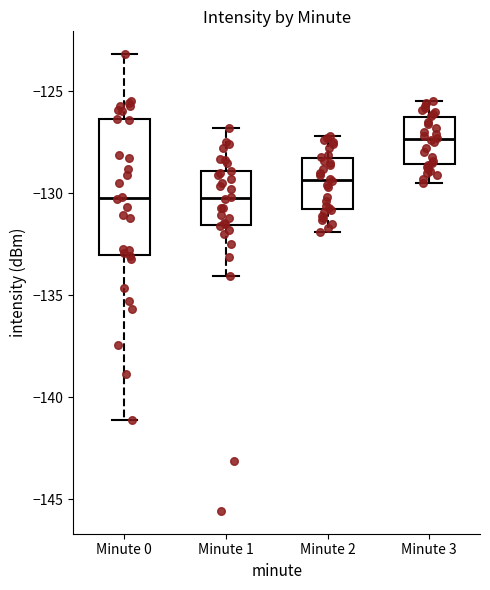

Reading left to right, read every box against the y-axis: the position of its median line, the range the box covers, and the ends of its whiskers. The values are not printed on the chart, so give them approximately, as read against the axis.

Minute 0: median -130.0, box -133.0 to -126.5, whiskers -141.0 to -123.0
Minute 1: median -130.0, box -131.5 to -129.0, whiskers -134.0 to -127.0
Minute 2: median -129.5, box -131.0 to -128.0, whiskers -132.0 to -127.0
Minute 3: median -127.5, box -128.5 to -126.5, whiskers -129.5 to -125.5